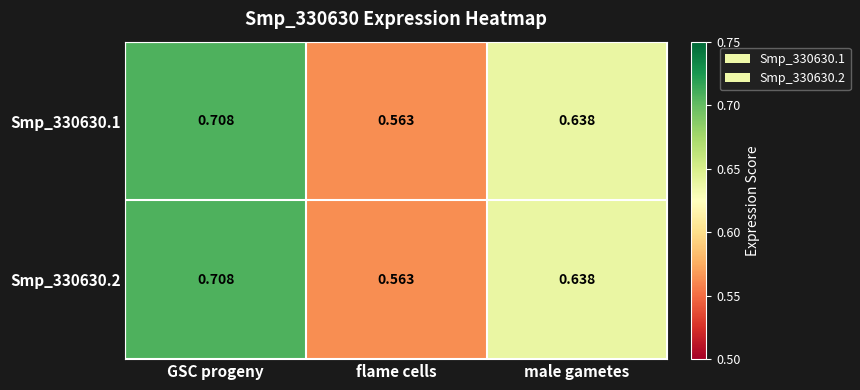

Where is Smp_330630.2 nearest to the value 0?

flame cells